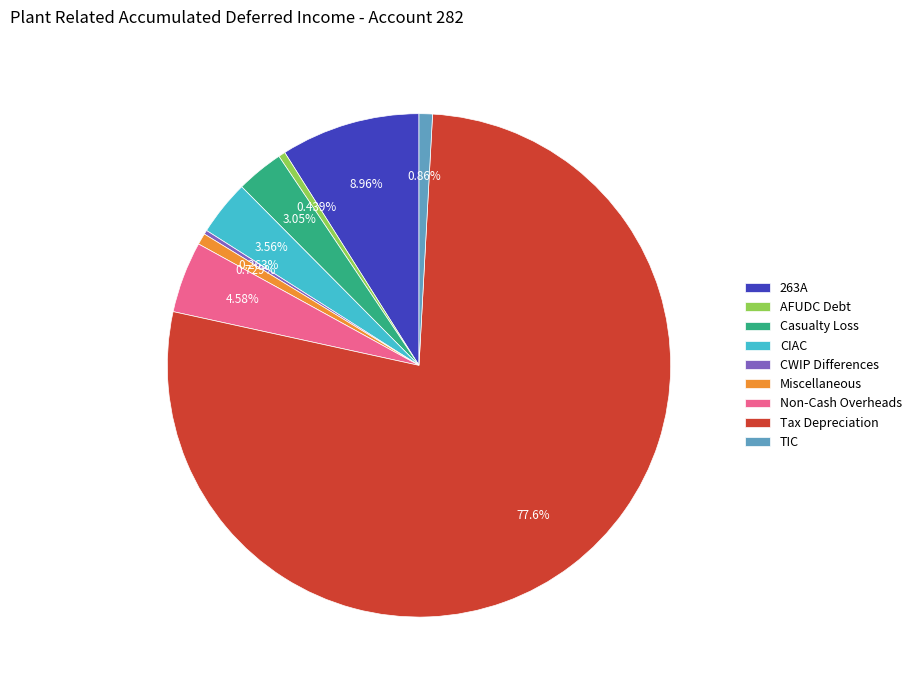

What percentage do TIC and Miscellaneous together represent?

1.6%